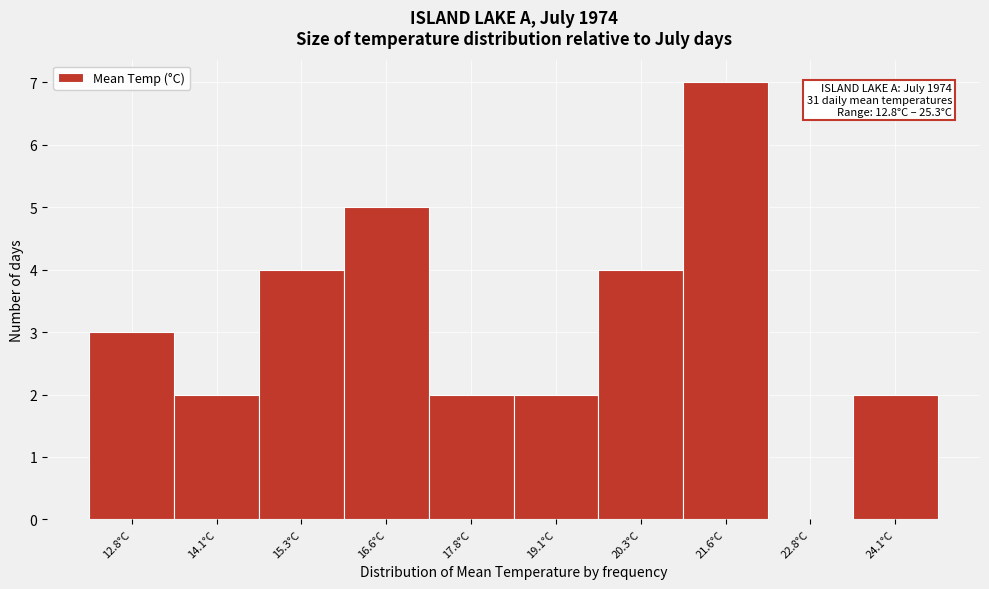

Reading left to right, transcribe all the data shown in this chart.

12.8°C=3	14.1°C=2	15.3°C=4	16.6°C=5	17.8°C=2	19.1°C=2	20.3°C=4	21.6°C=7	22.8°C=0	24.1°C=2